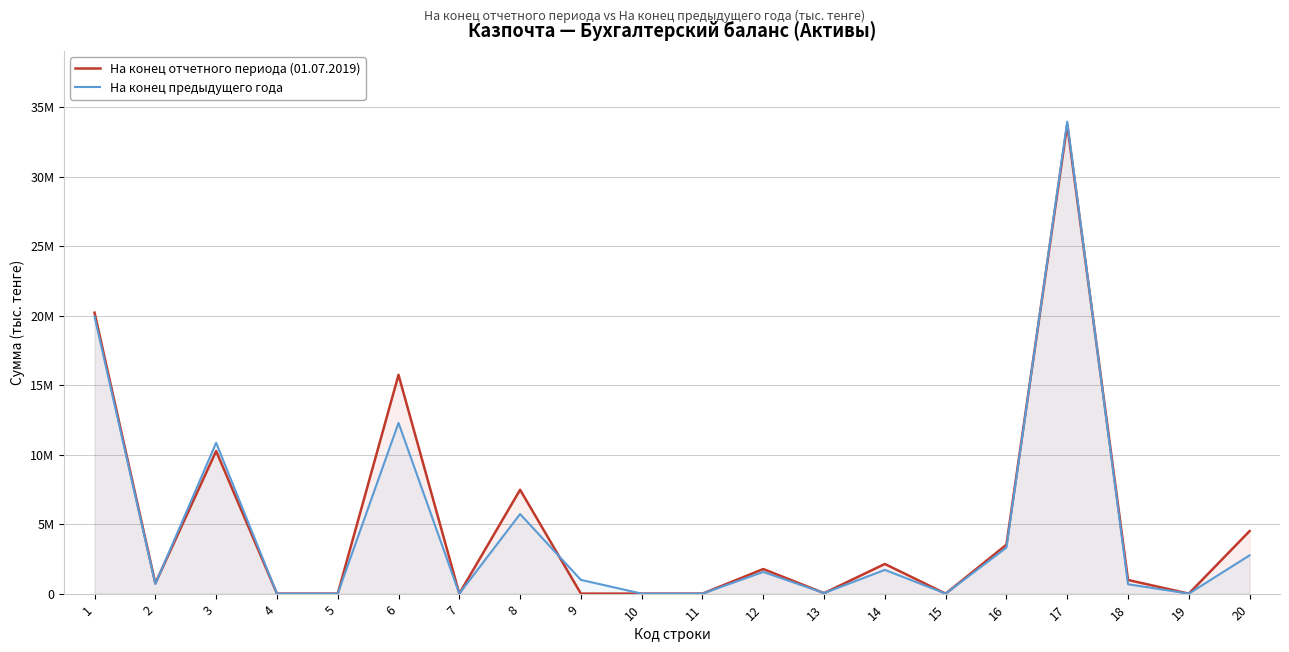

What is the difference between the На конец предыдущего года values at 12 and 18?

883834